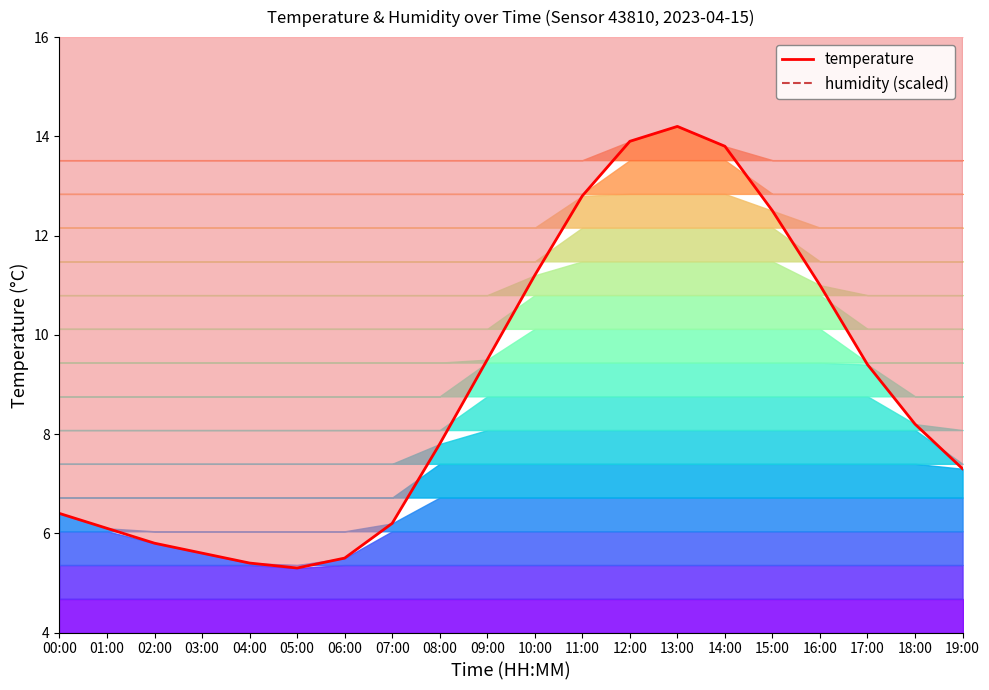

What is the approximate value at 13:00?

14.2